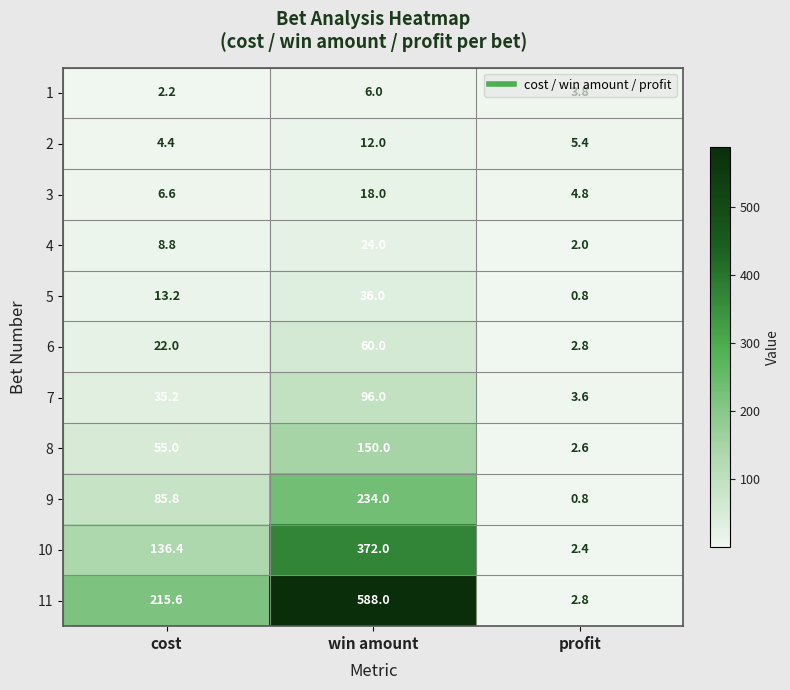

The 4 series shows 9.3 at win amount. True or false?

False